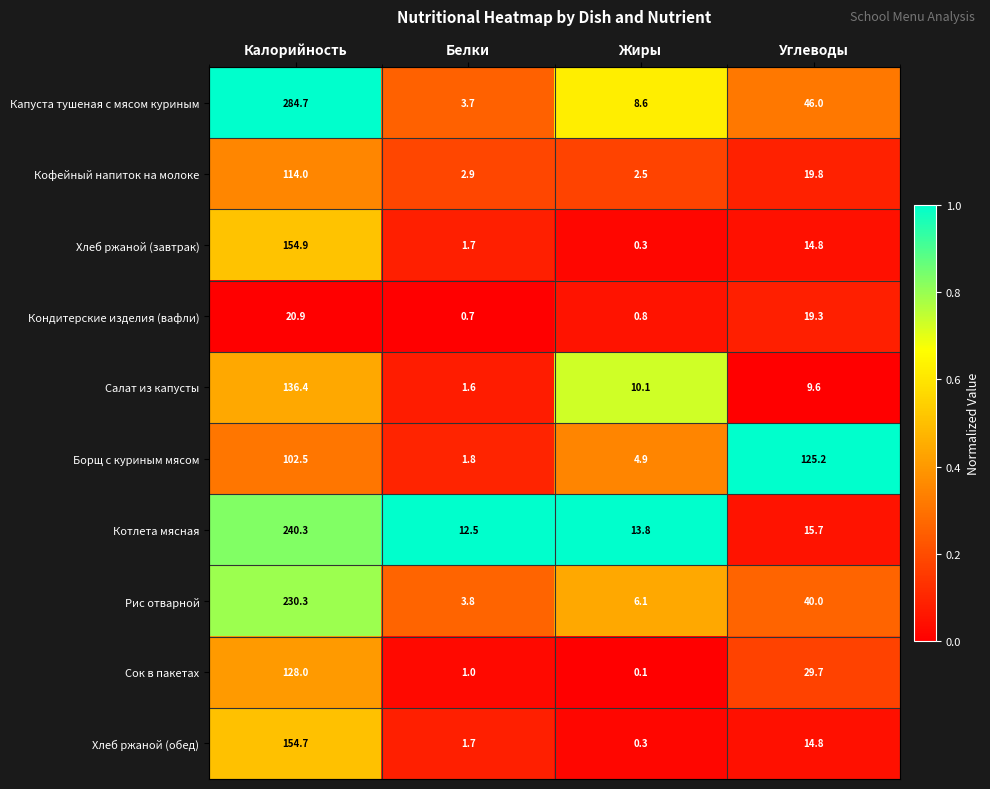

Which series has the largest range (max minus min)?

Капуста тушеная с мясом куриным